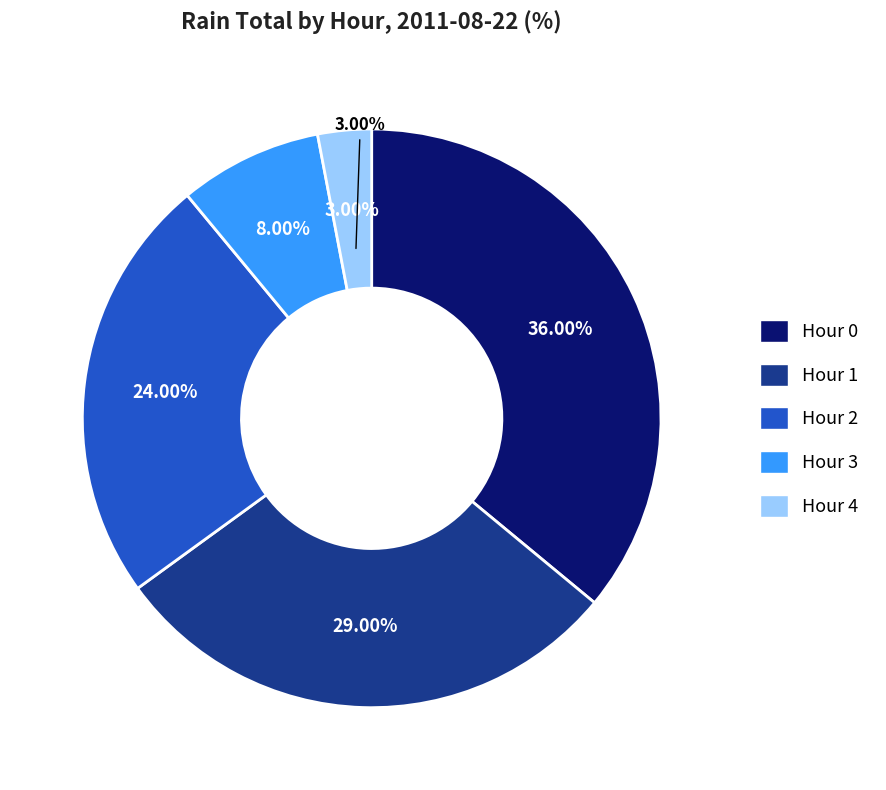

Does any single category account for the majority?

No